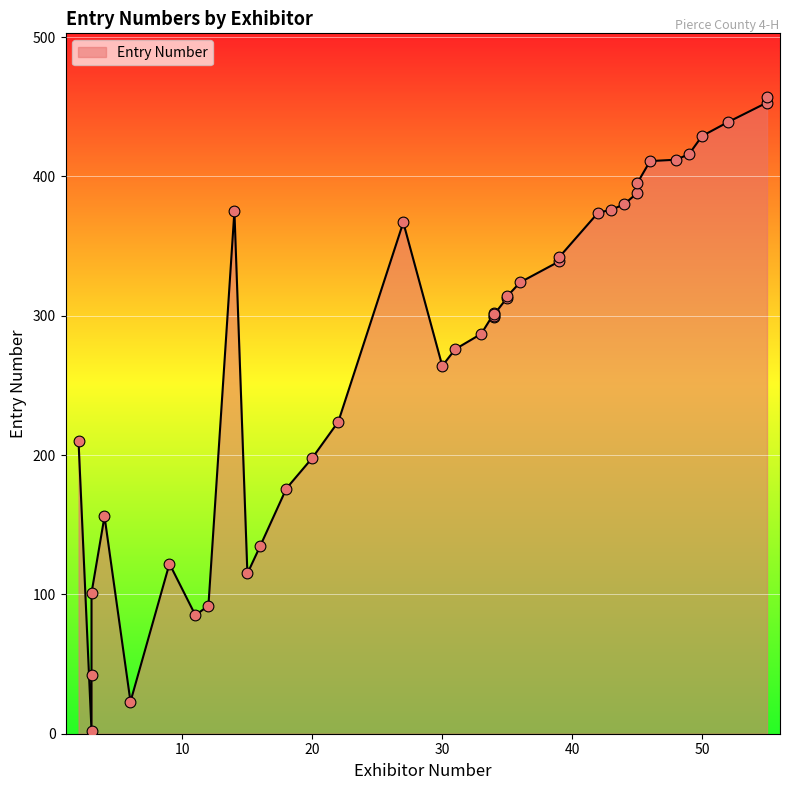

Between 50 and 11, which is larger?

50